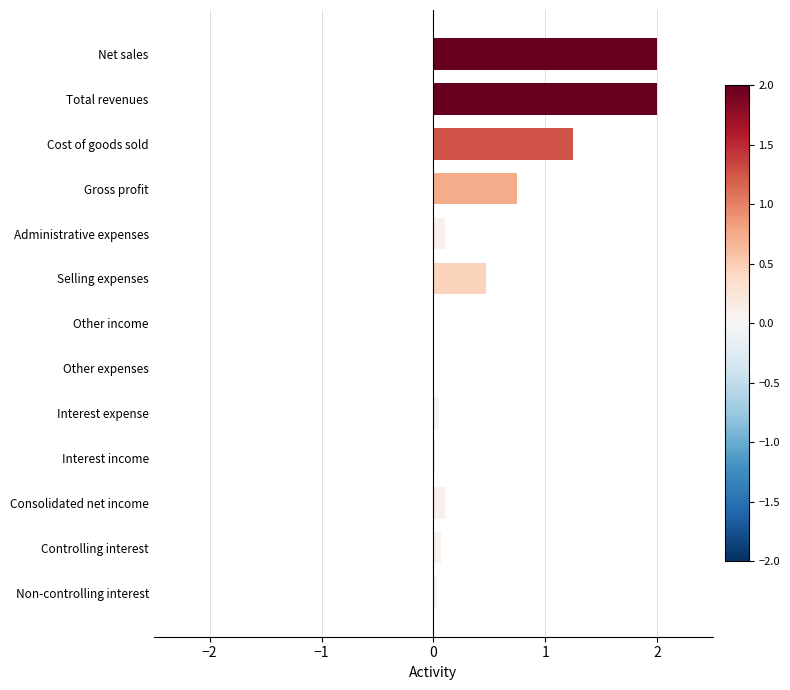

What is the maximum value shown in the chart?

2.0